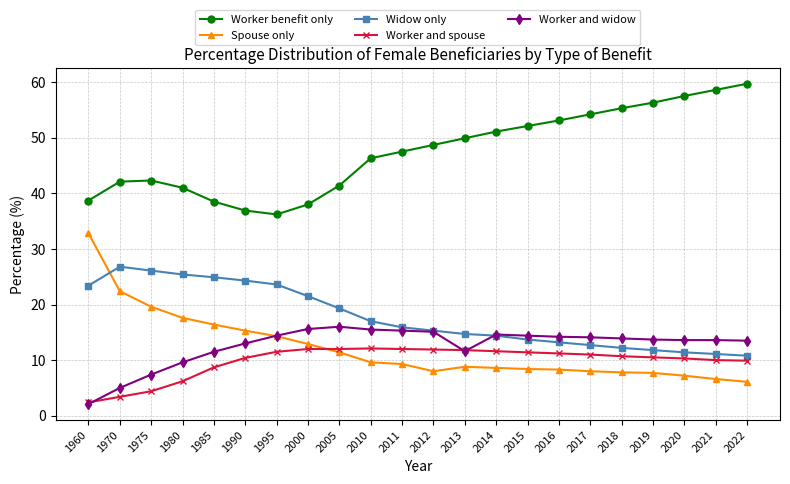

How many interior local valleys does the Worker benefit only series have?

1